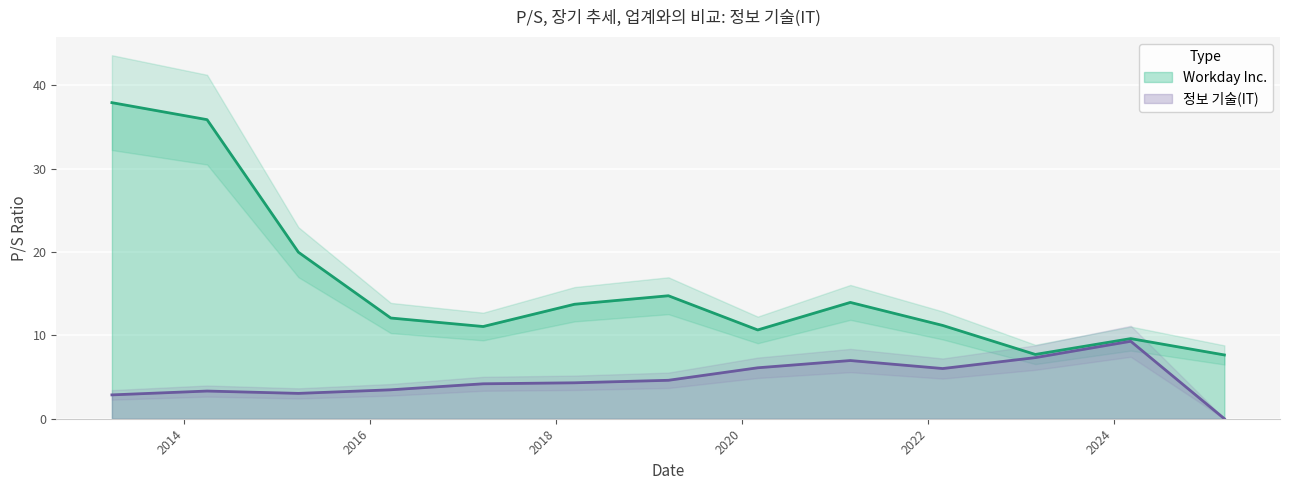

What are all the series names shown in the legend?

Workday Inc., 정보 기술(IT)